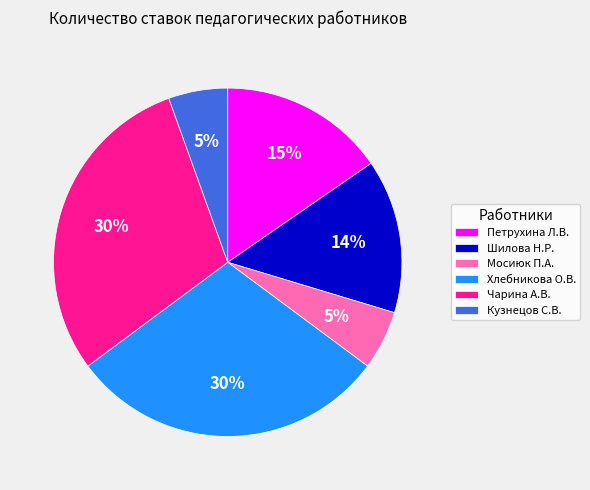

Is Петрухина Л.В. the majority of the pie?

No